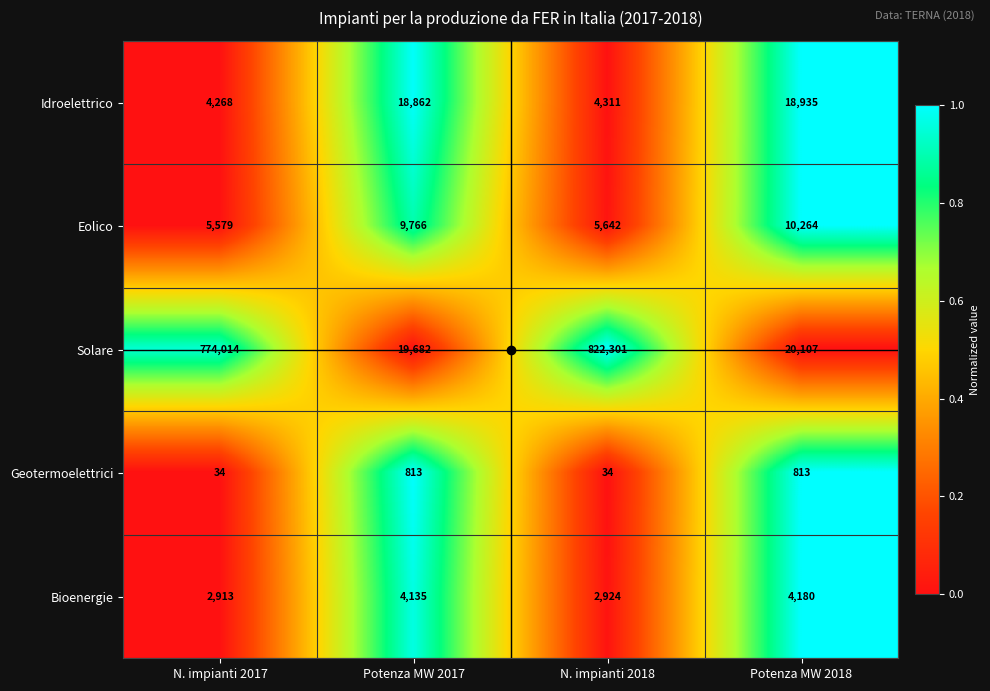

What is the sum of all Solare values?

1636104